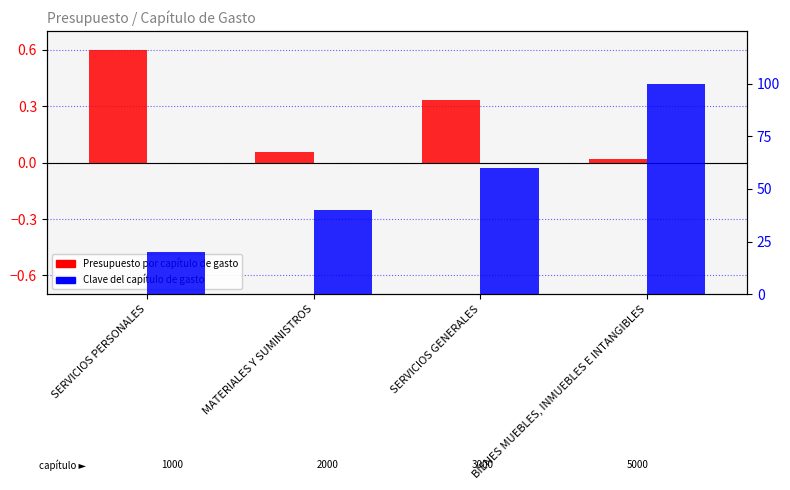

Does the chart contain stacked bars?

No